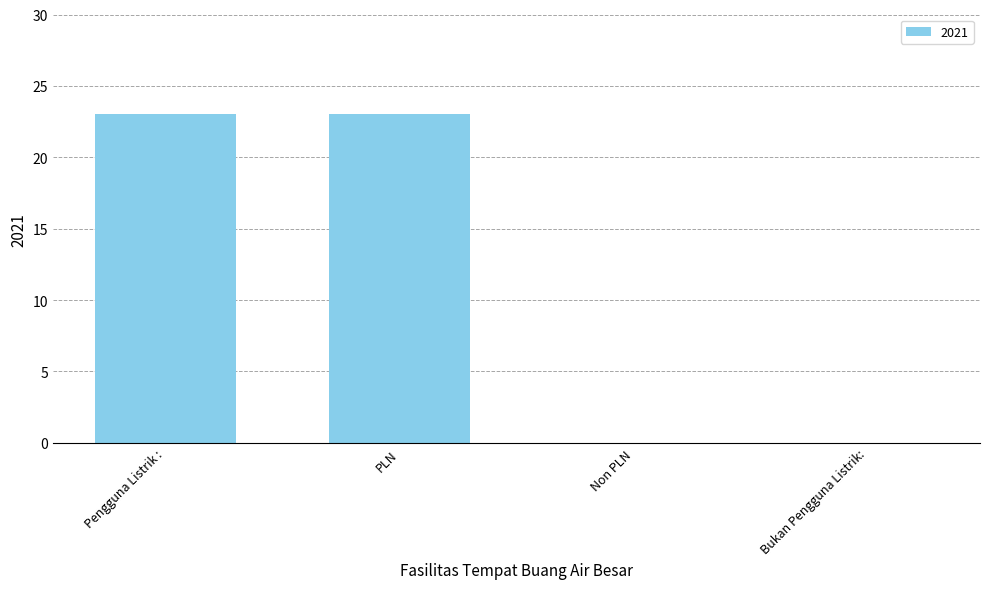

Are the bars horizontal?

No